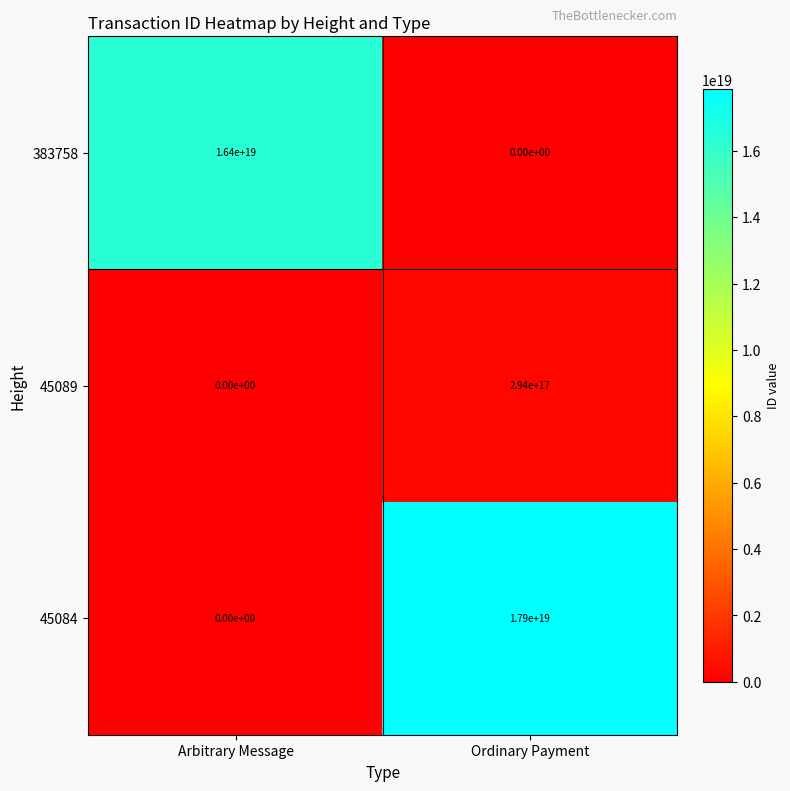

Which series has the largest total across all categories?

45084